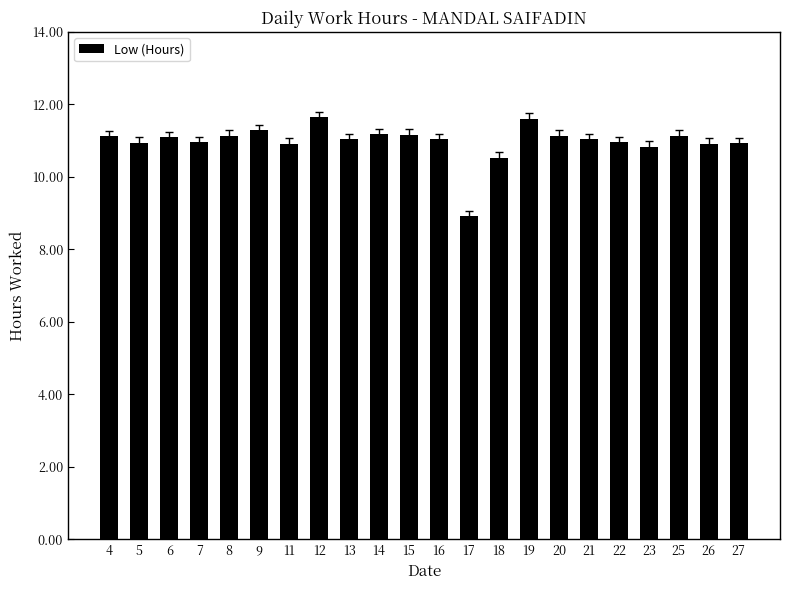

What is the average value?

11.0